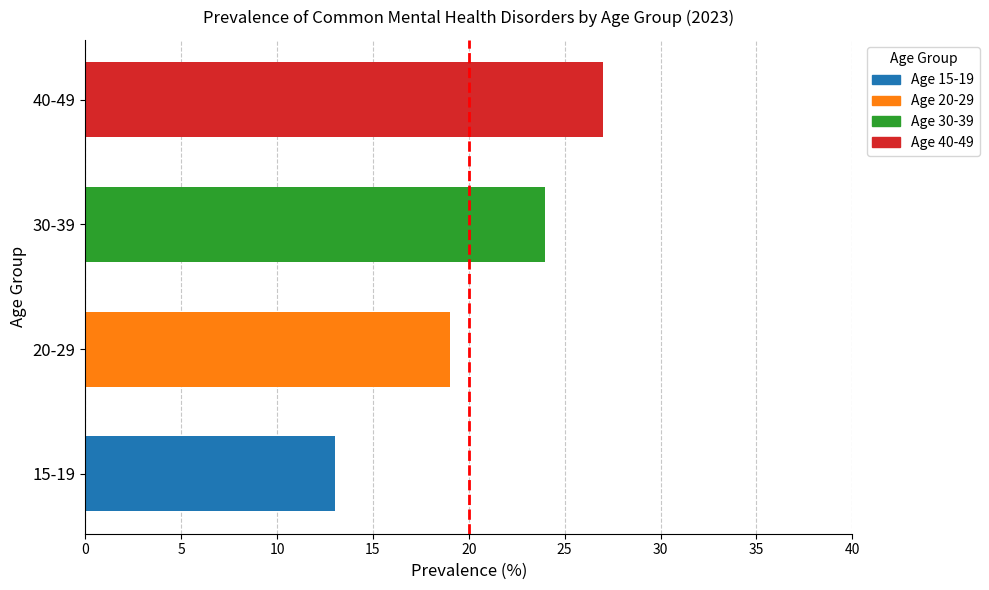

Does the chart contain any negative values?

No